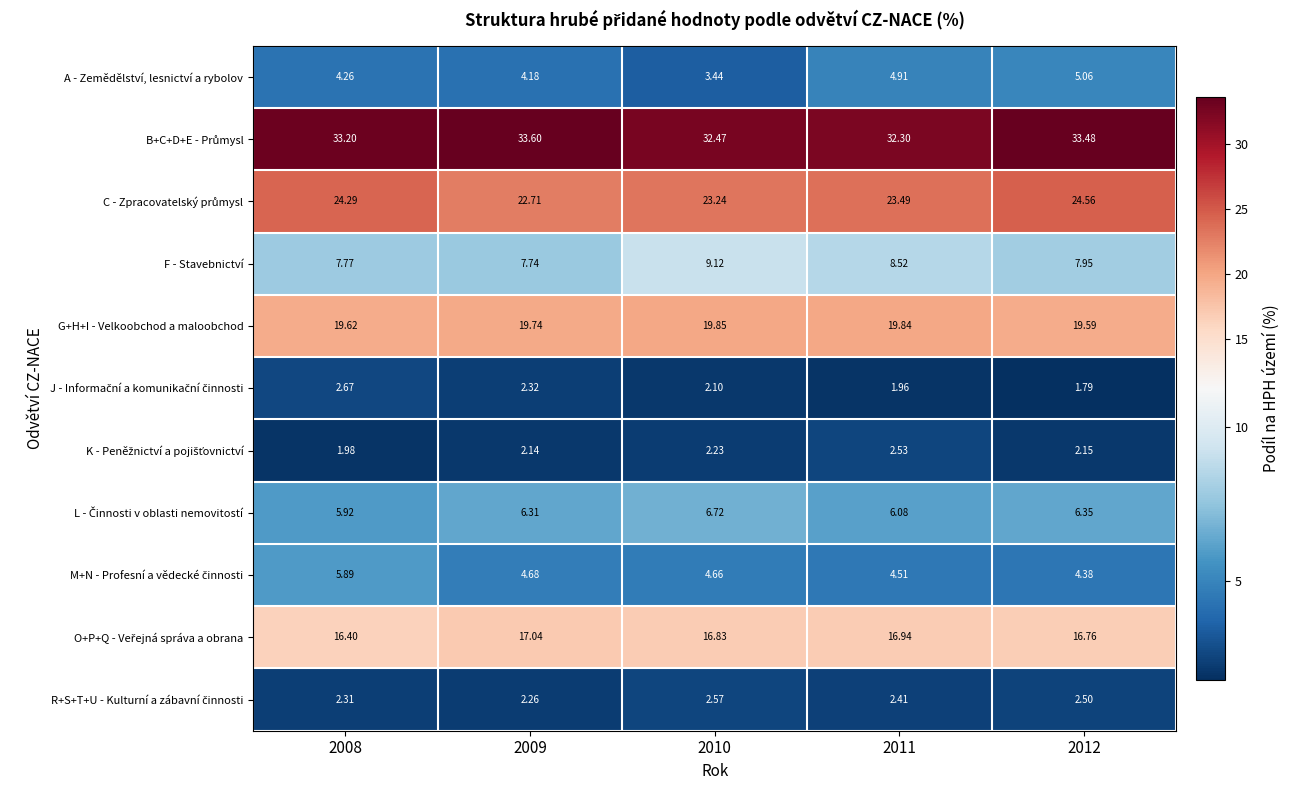

What is the total value across all series at 2009?

122.7